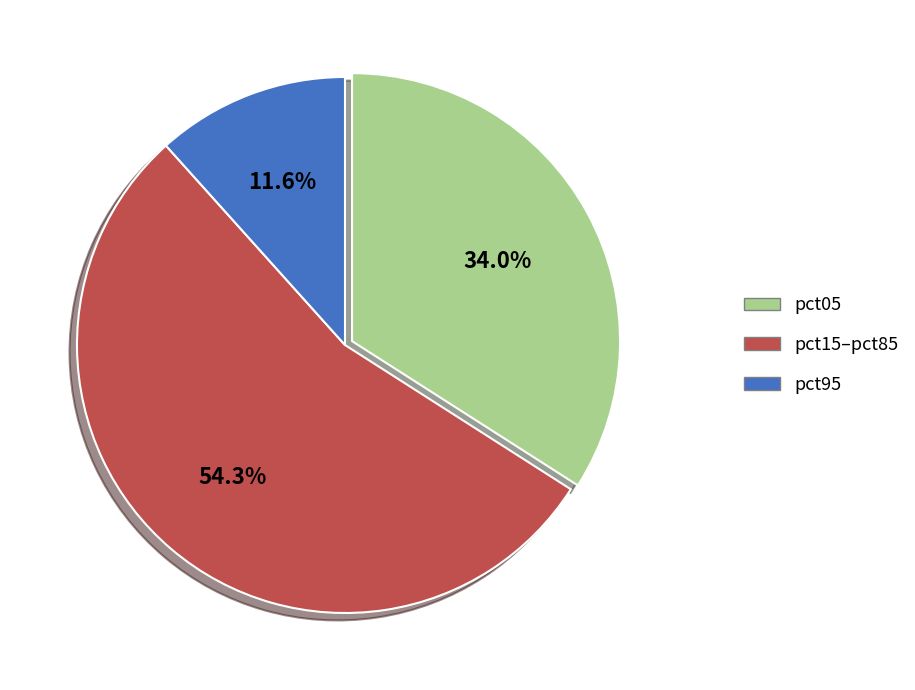

Is there a majority slice in this chart?

Yes